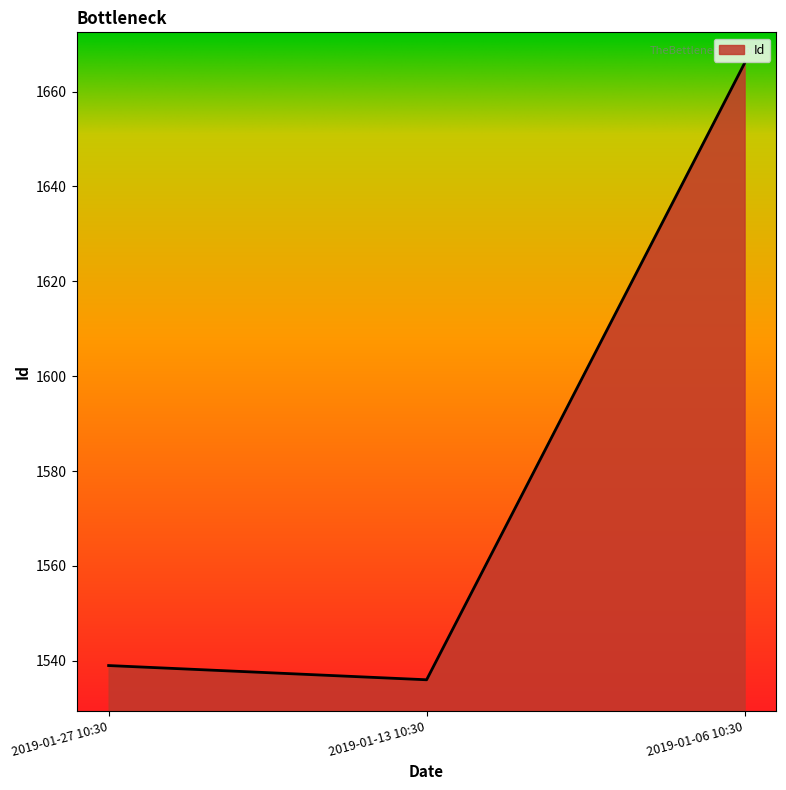

What position from the left is 2019-01-27 10:30?

1